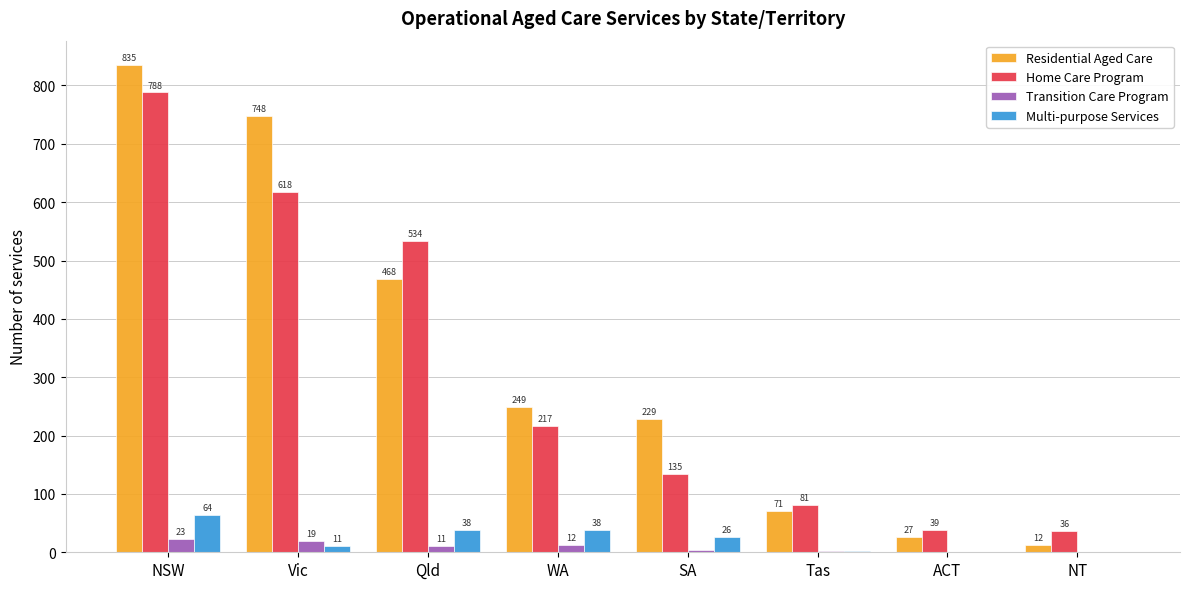

How many distinct data groups are displayed?

4